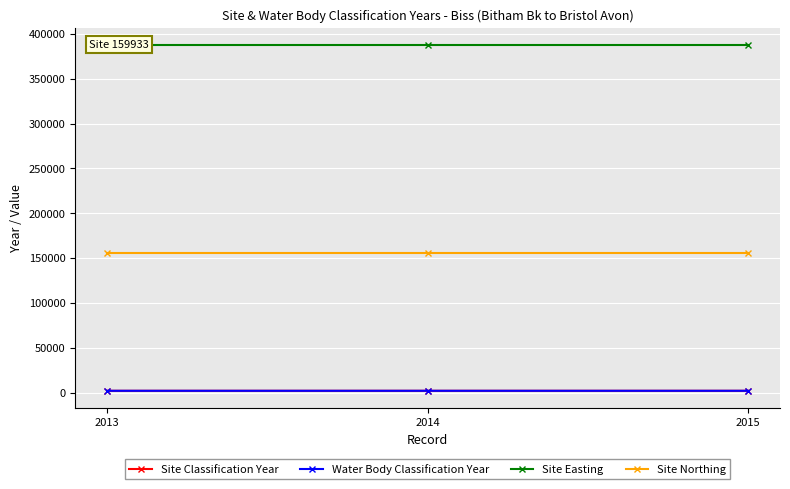

At which label is Site Classification Year closest to 2014?

2014